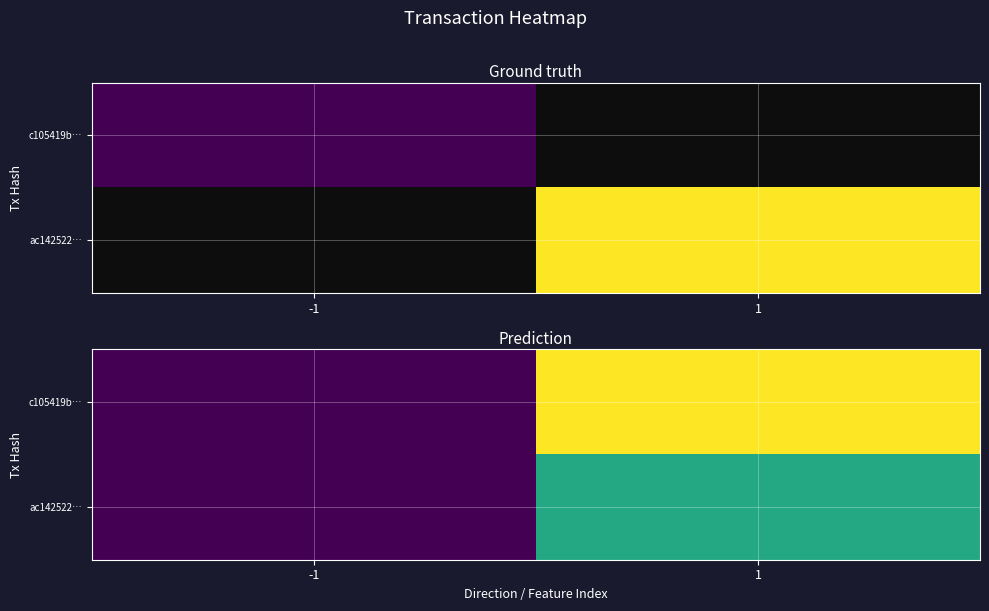

Between -1 and 1, which is larger?

1